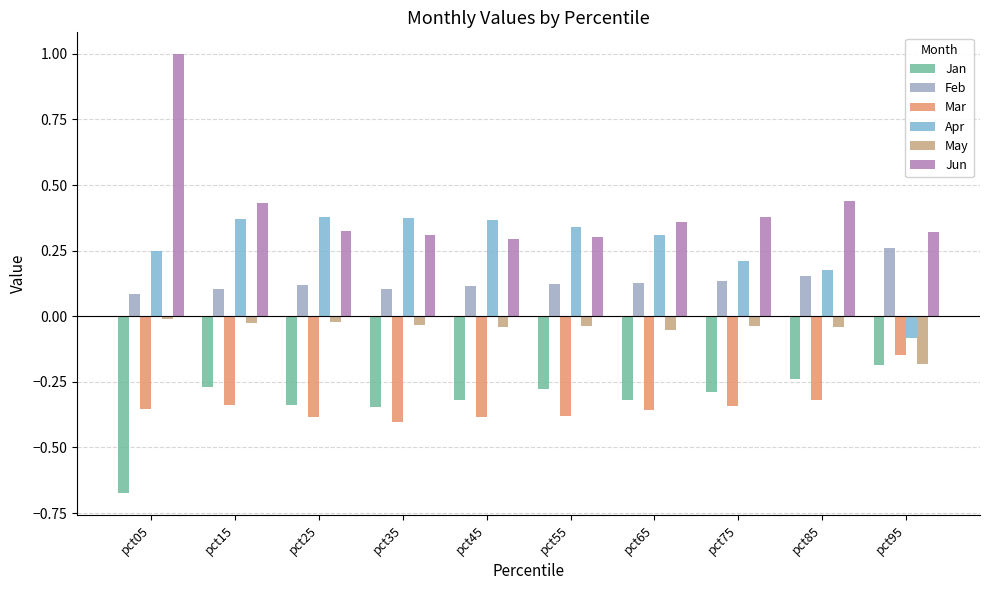

Rank the series at pct05 from lowest to highest value.

Jan, Mar, May, Feb, Apr, Jun